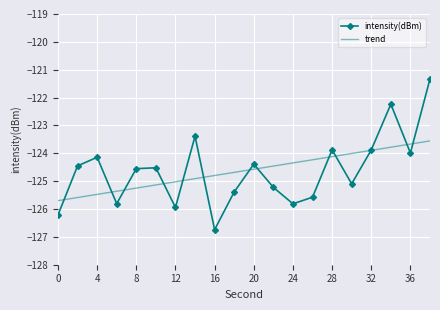

List the series in order of their peak value, lowest first.

trend, intensity(dBm)